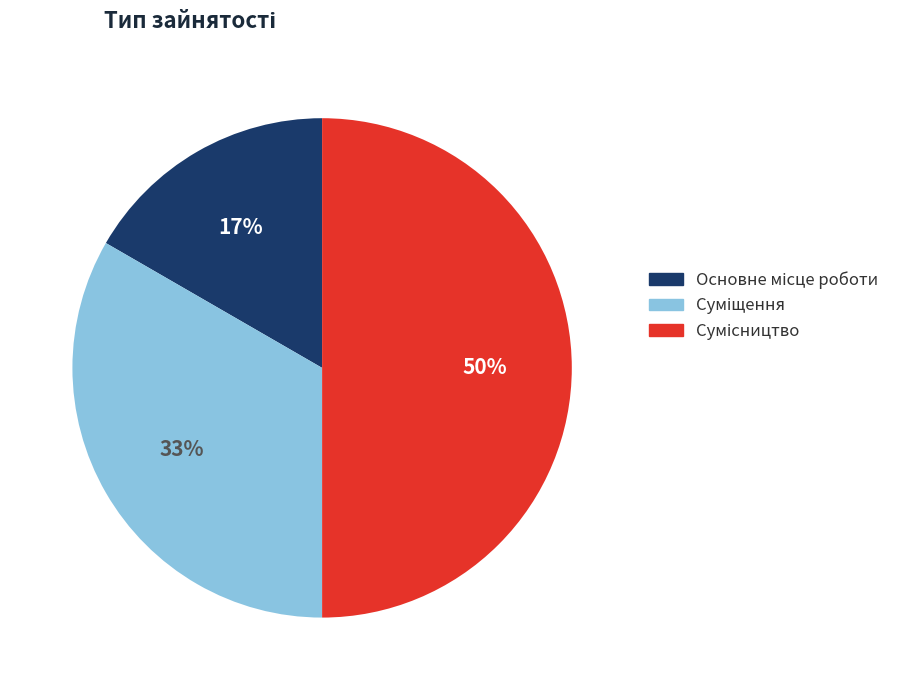

To the nearest percent, what is the difference between the largest and smallest slice percentages?

33%